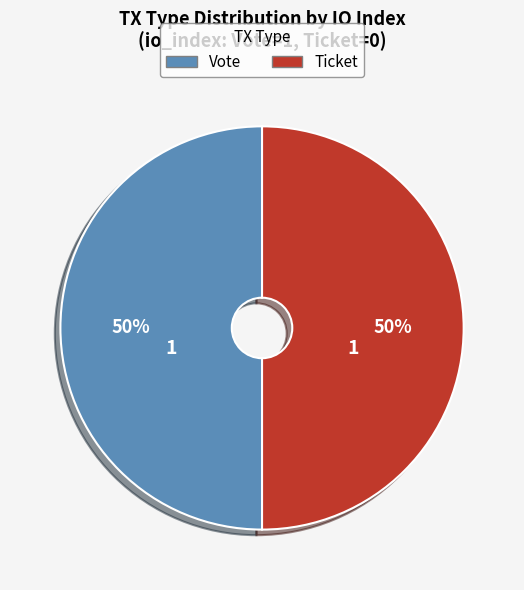

The Vote slice represents 92% of the pie. True or false?

False